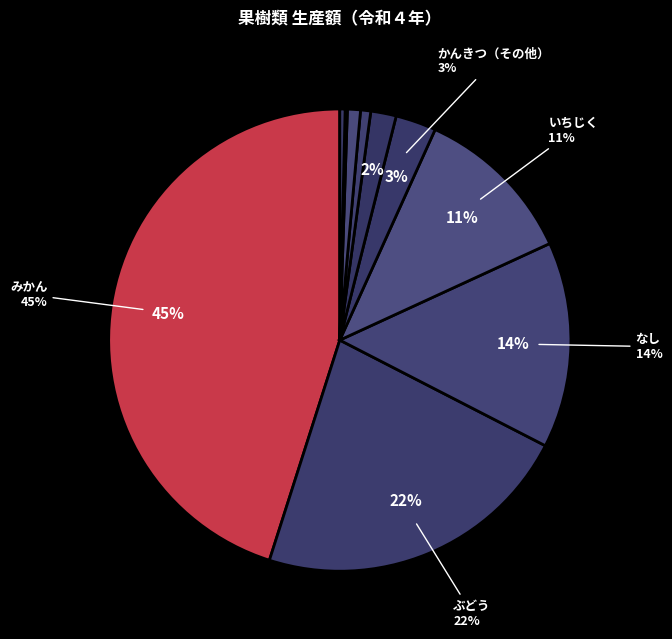

To the nearest percent, what is the average slice percentage?

10%